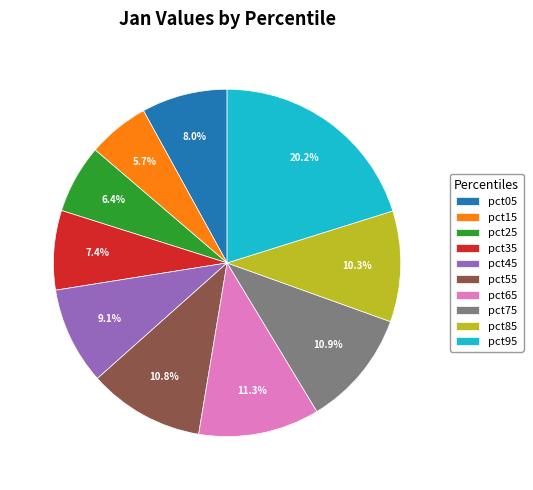

To the nearest percent, what portion does pct75 represent?

11%